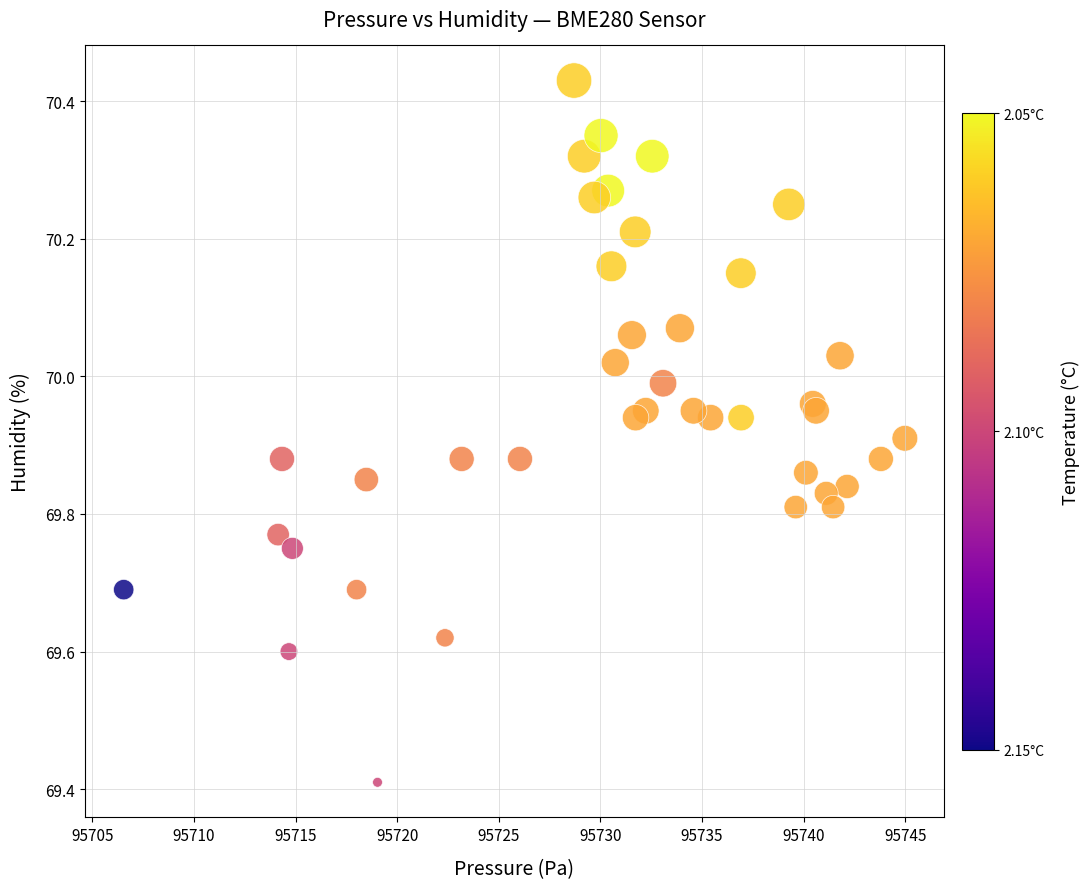

What Y value in the scatter plot is closest to 69?

69.4